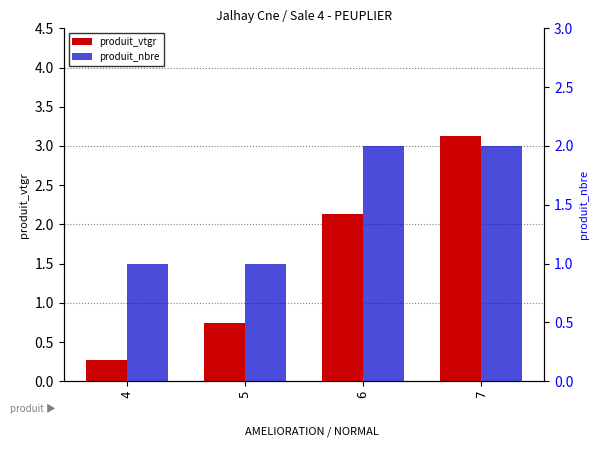

What is the average value of the produit_vtgr series?

1.6